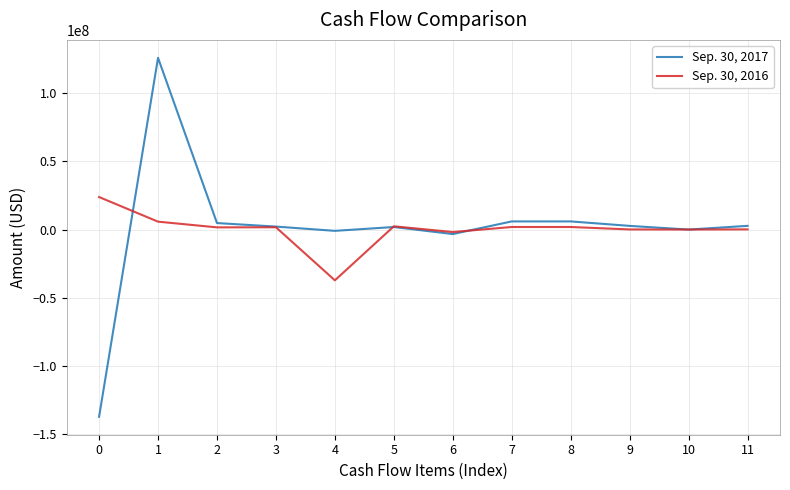

What is the smallest value displayed?

-137221000